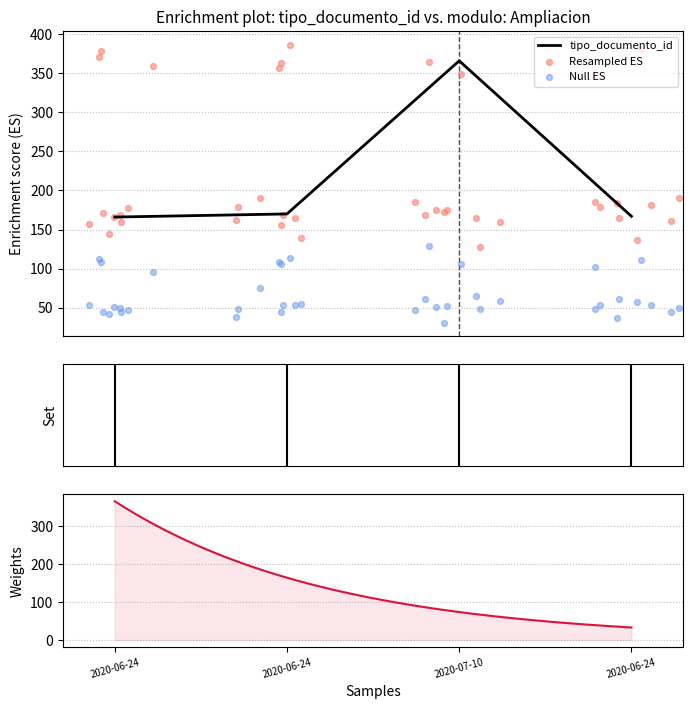

What is the maximum value for tipo_documento_id?

366